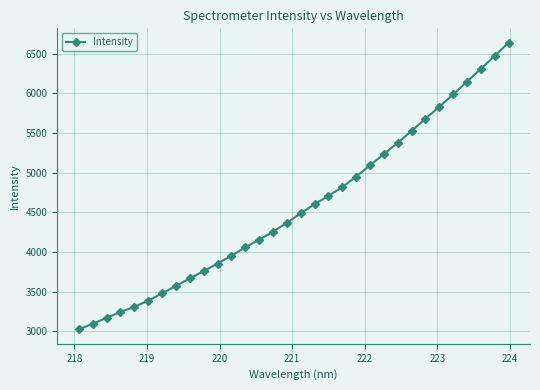

What is the greatest value displayed?

6637.1